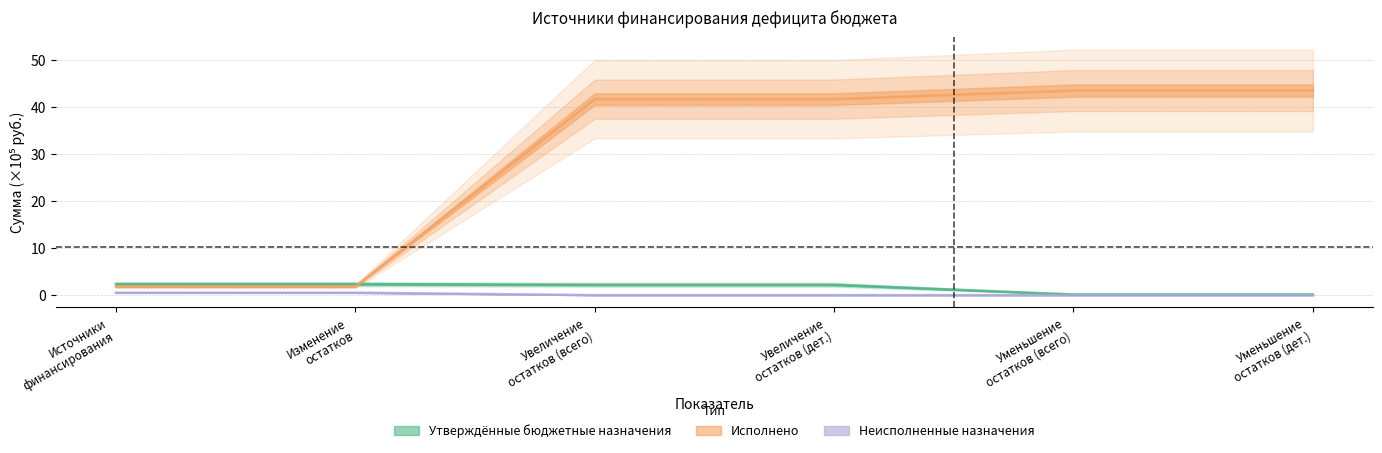

True or false: Неисполненные назначения has more than 1 points higher than both neighbors.

False